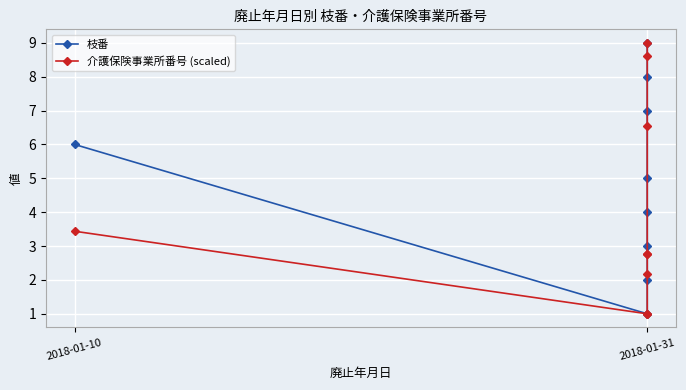

Is the value of 枝番 at 2018-01-31 greater than the value of 介護保険事業所番号 (scaled) at 2018-01-31?

No